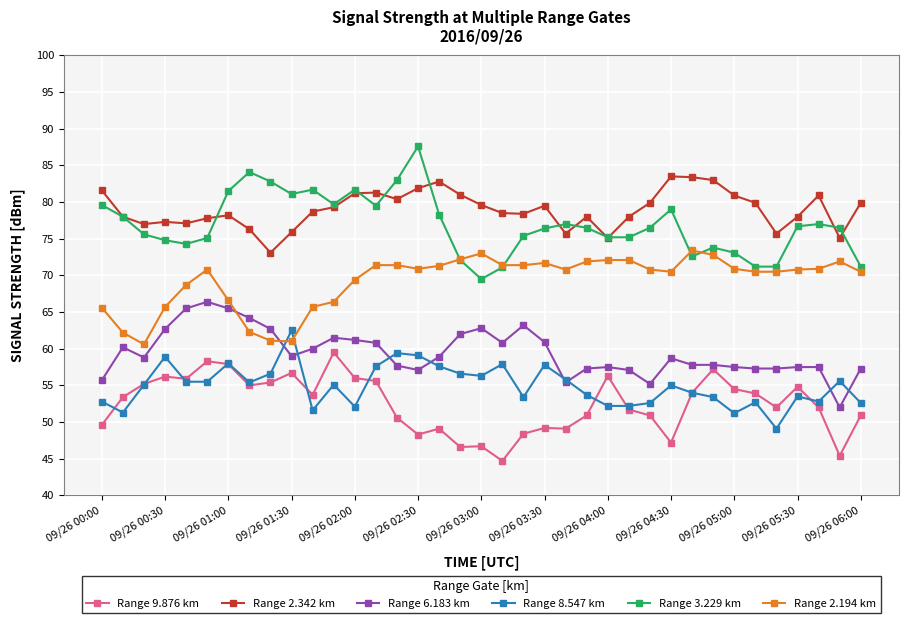

List the series in order of their peak value, highest first.

Range 3.229 km, Range 2.342 km, Range 2.194 km, Range 6.183 km, Range 8.547 km, Range 9.876 km